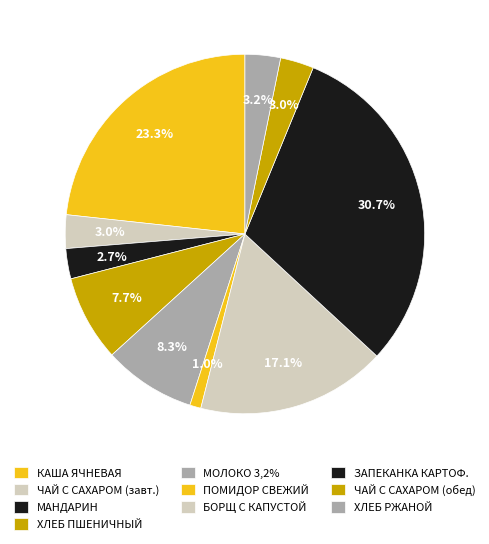

Which slice is the largest?

ЗАПЕКАНКА КАРТОФЕЛЬНАЯ